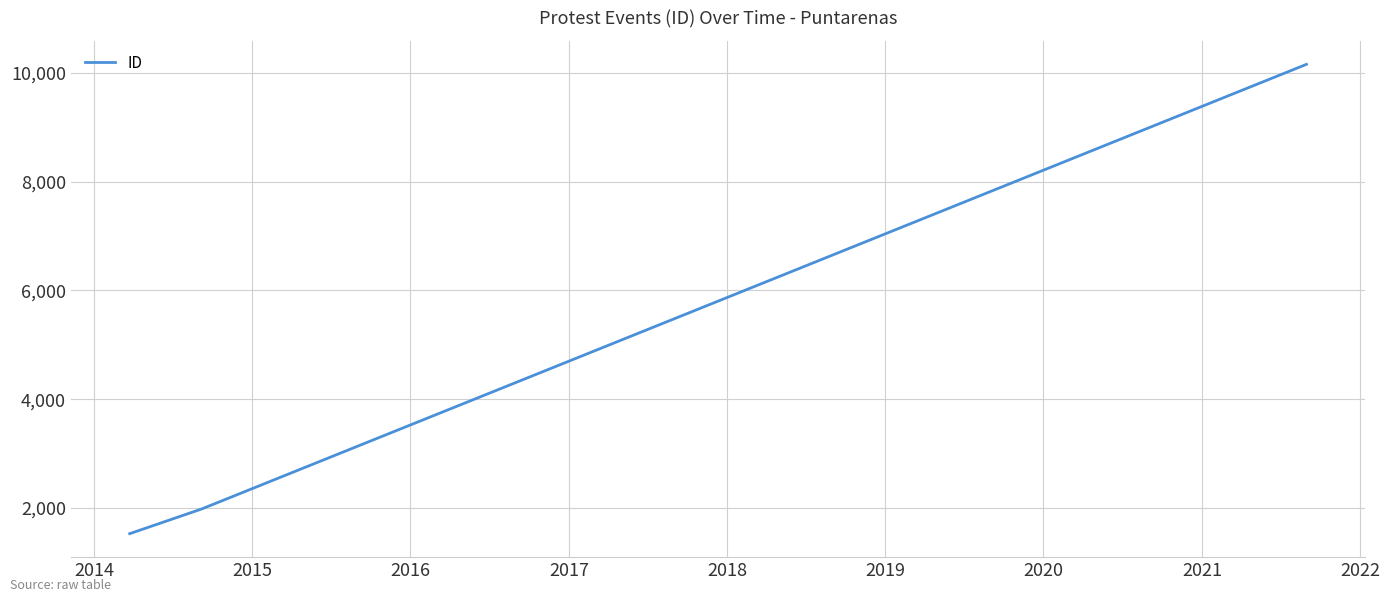

What is the difference between the maximum and second lowest values?

8179